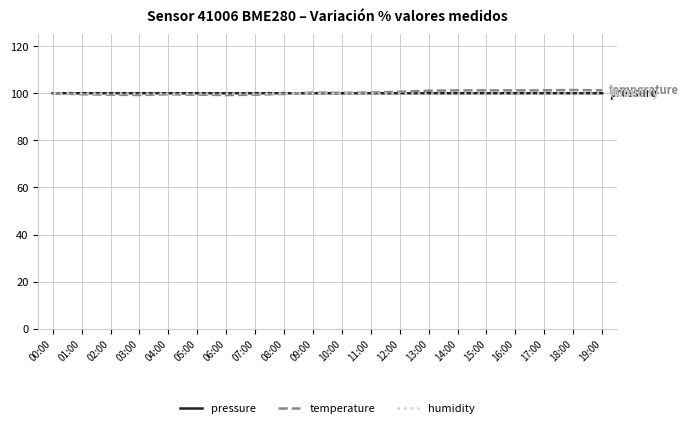

What position from the right is 05:00?

15